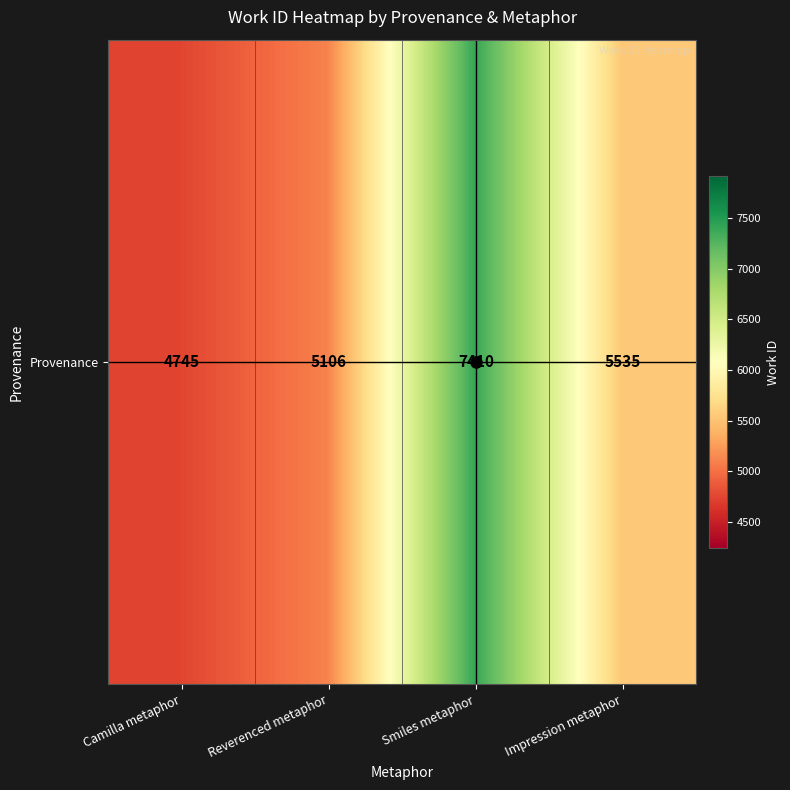

Rank the categories by value from lowest to highest.

Camilla metaphor, Reverenced metaphor, Impression metaphor, Smiles metaphor